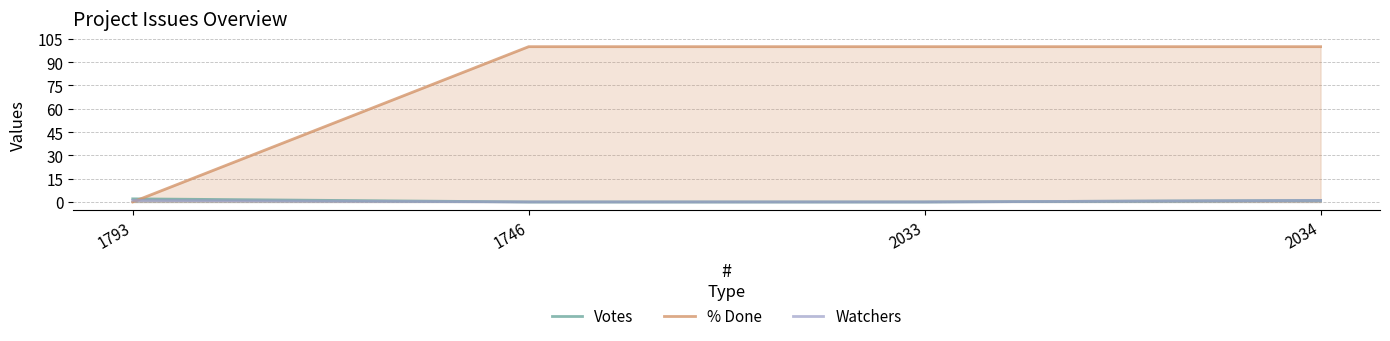

Which series changed the most between 1746 and 2033?

Votes